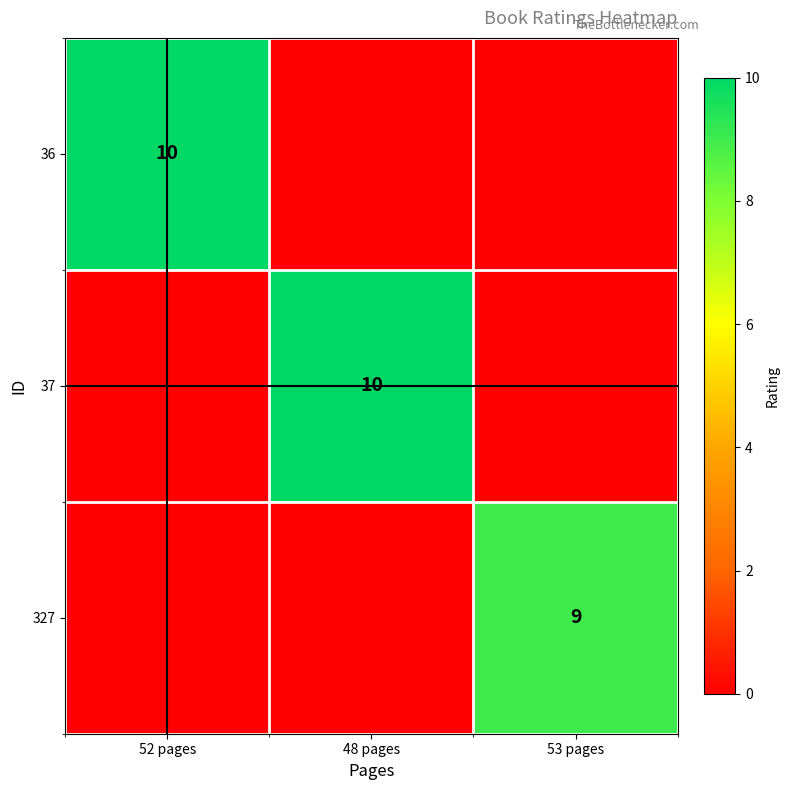

The value of 36 at 52 pages is 15. True or false?

False